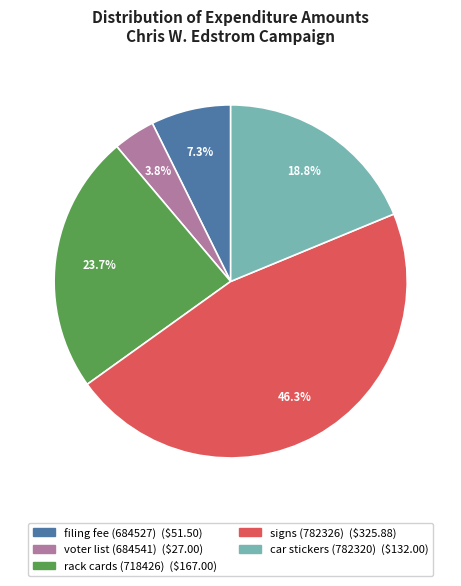

Rank the categories by value from highest to lowest.

signs (782326), rack cards (718426), car stickers (782320), filing fee (684527), voter list (684541)